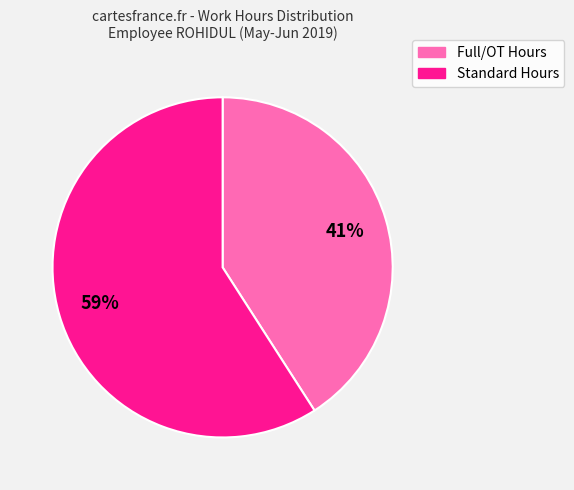

To the nearest percent, what is the average slice percentage?

50%